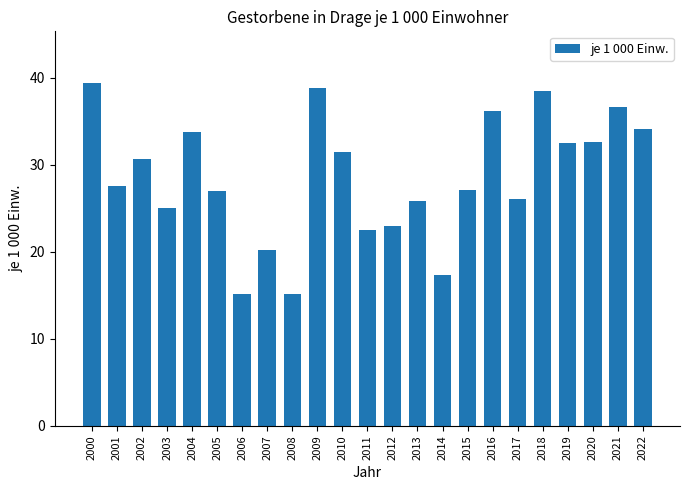

The chart shows a value of 33.7 at 2012. True or false?

False